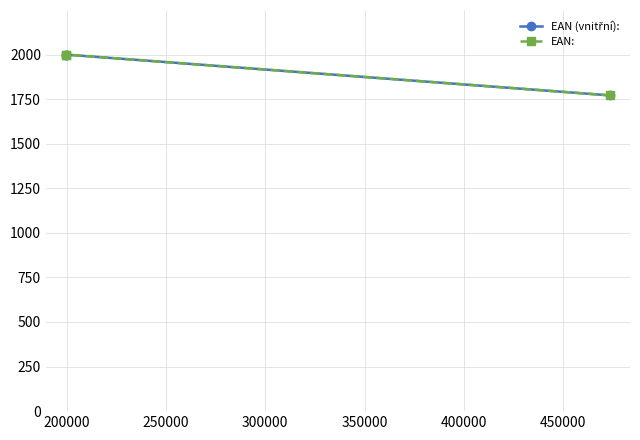

At 250000, list the series in order from smallest to largest.

EAN (vnitřní):, EAN: